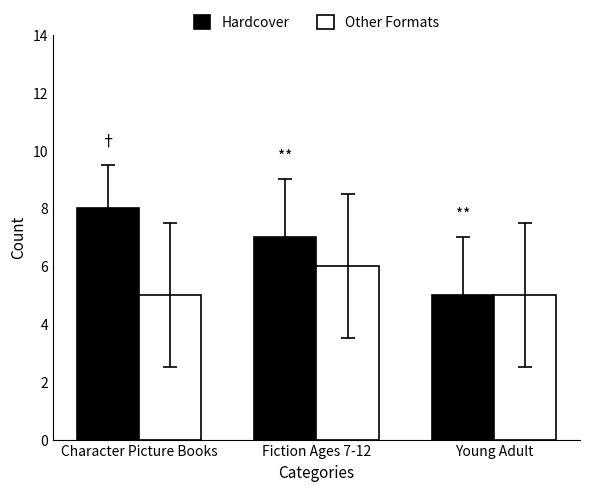

What is the sum of all Other Formats values?

16